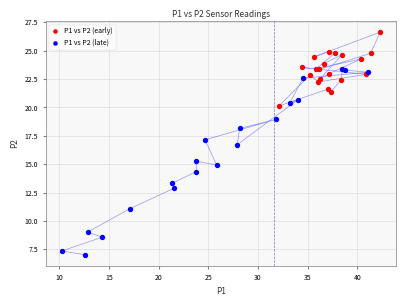

Which series has the largest Y range (max minus min)?

P1 vs P2 (late)